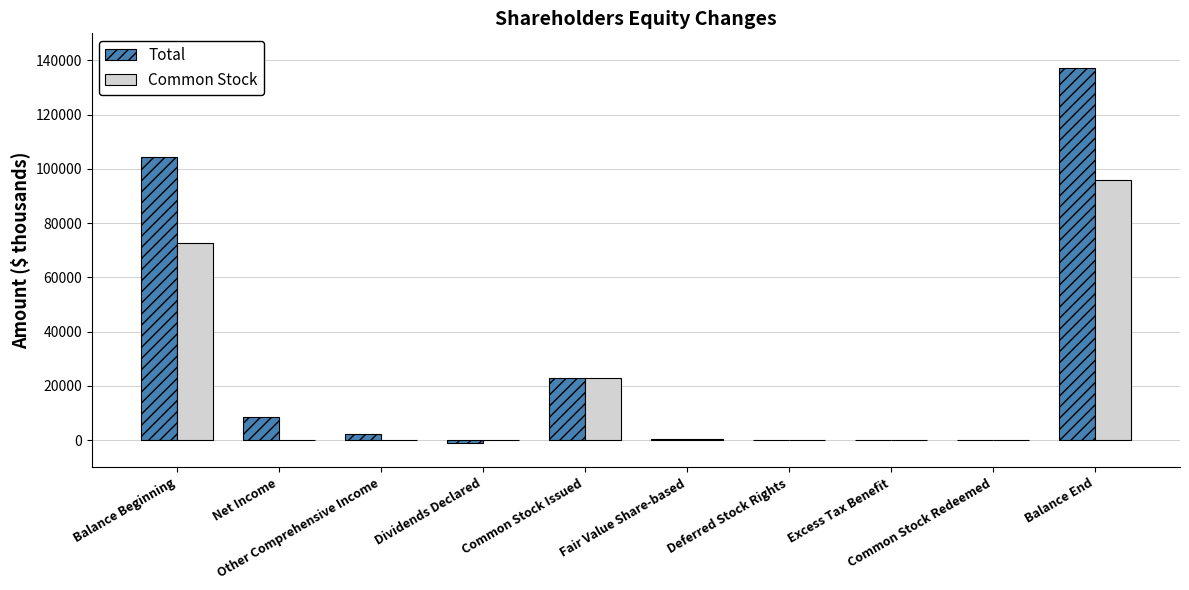

What is the maximum value shown in the chart?

137154